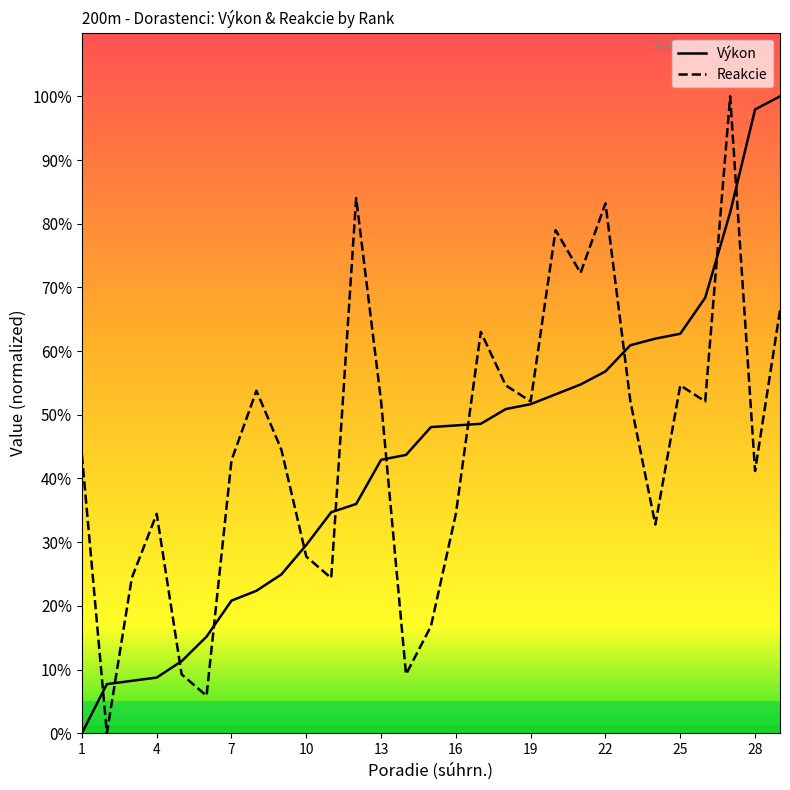

Rank the series by their average value, from highest to lowest.

Reakcie, Výkon